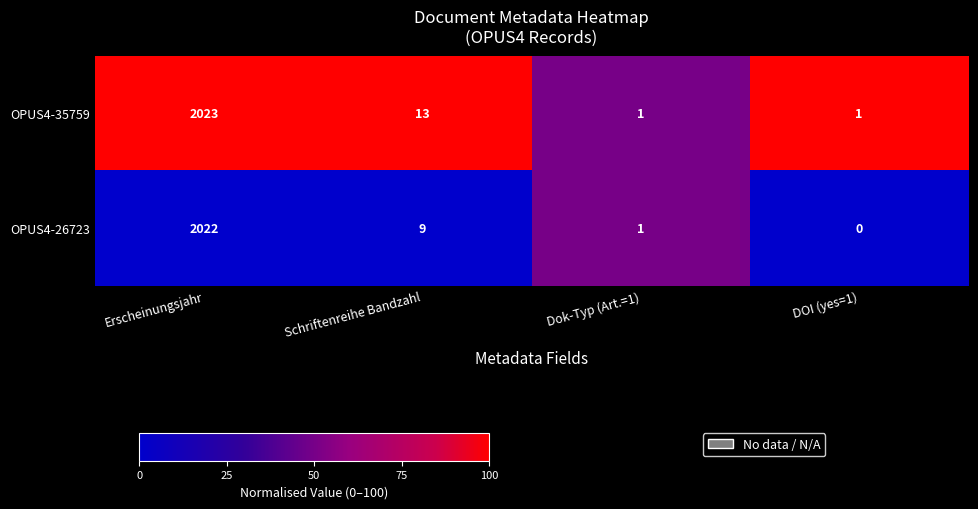

List the series in order of their overall mean, highest first.

OPUS4-35759, OPUS4-26723